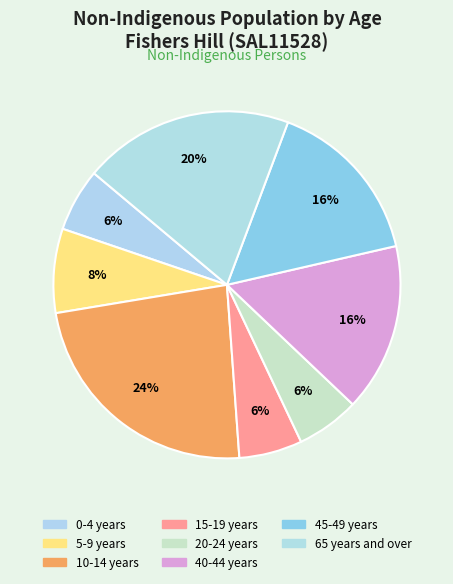

Count the number of slices in the pie.

8